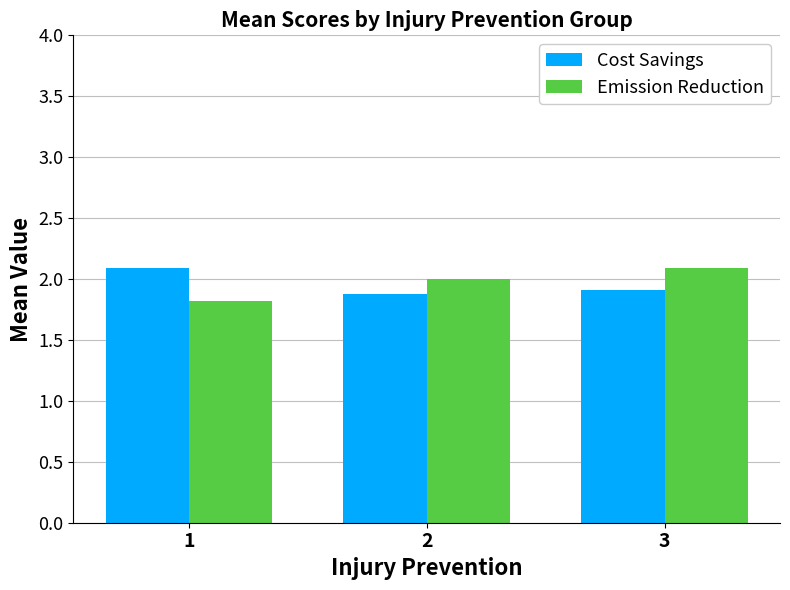

What is the value of the Emission Reduction bar at the 1st from the left?

1.8